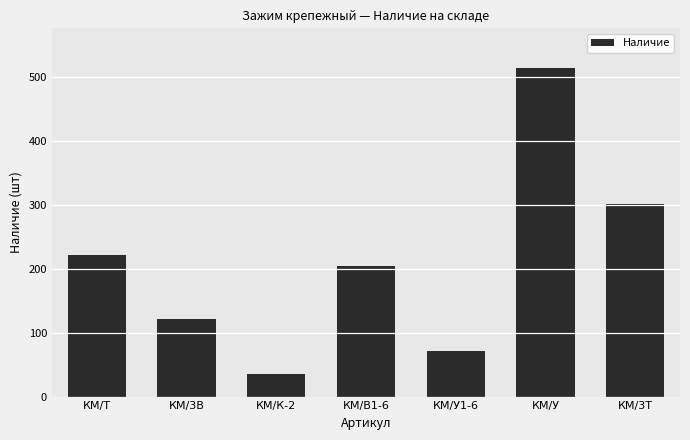

What position from the right is КМ/У1-6?

3